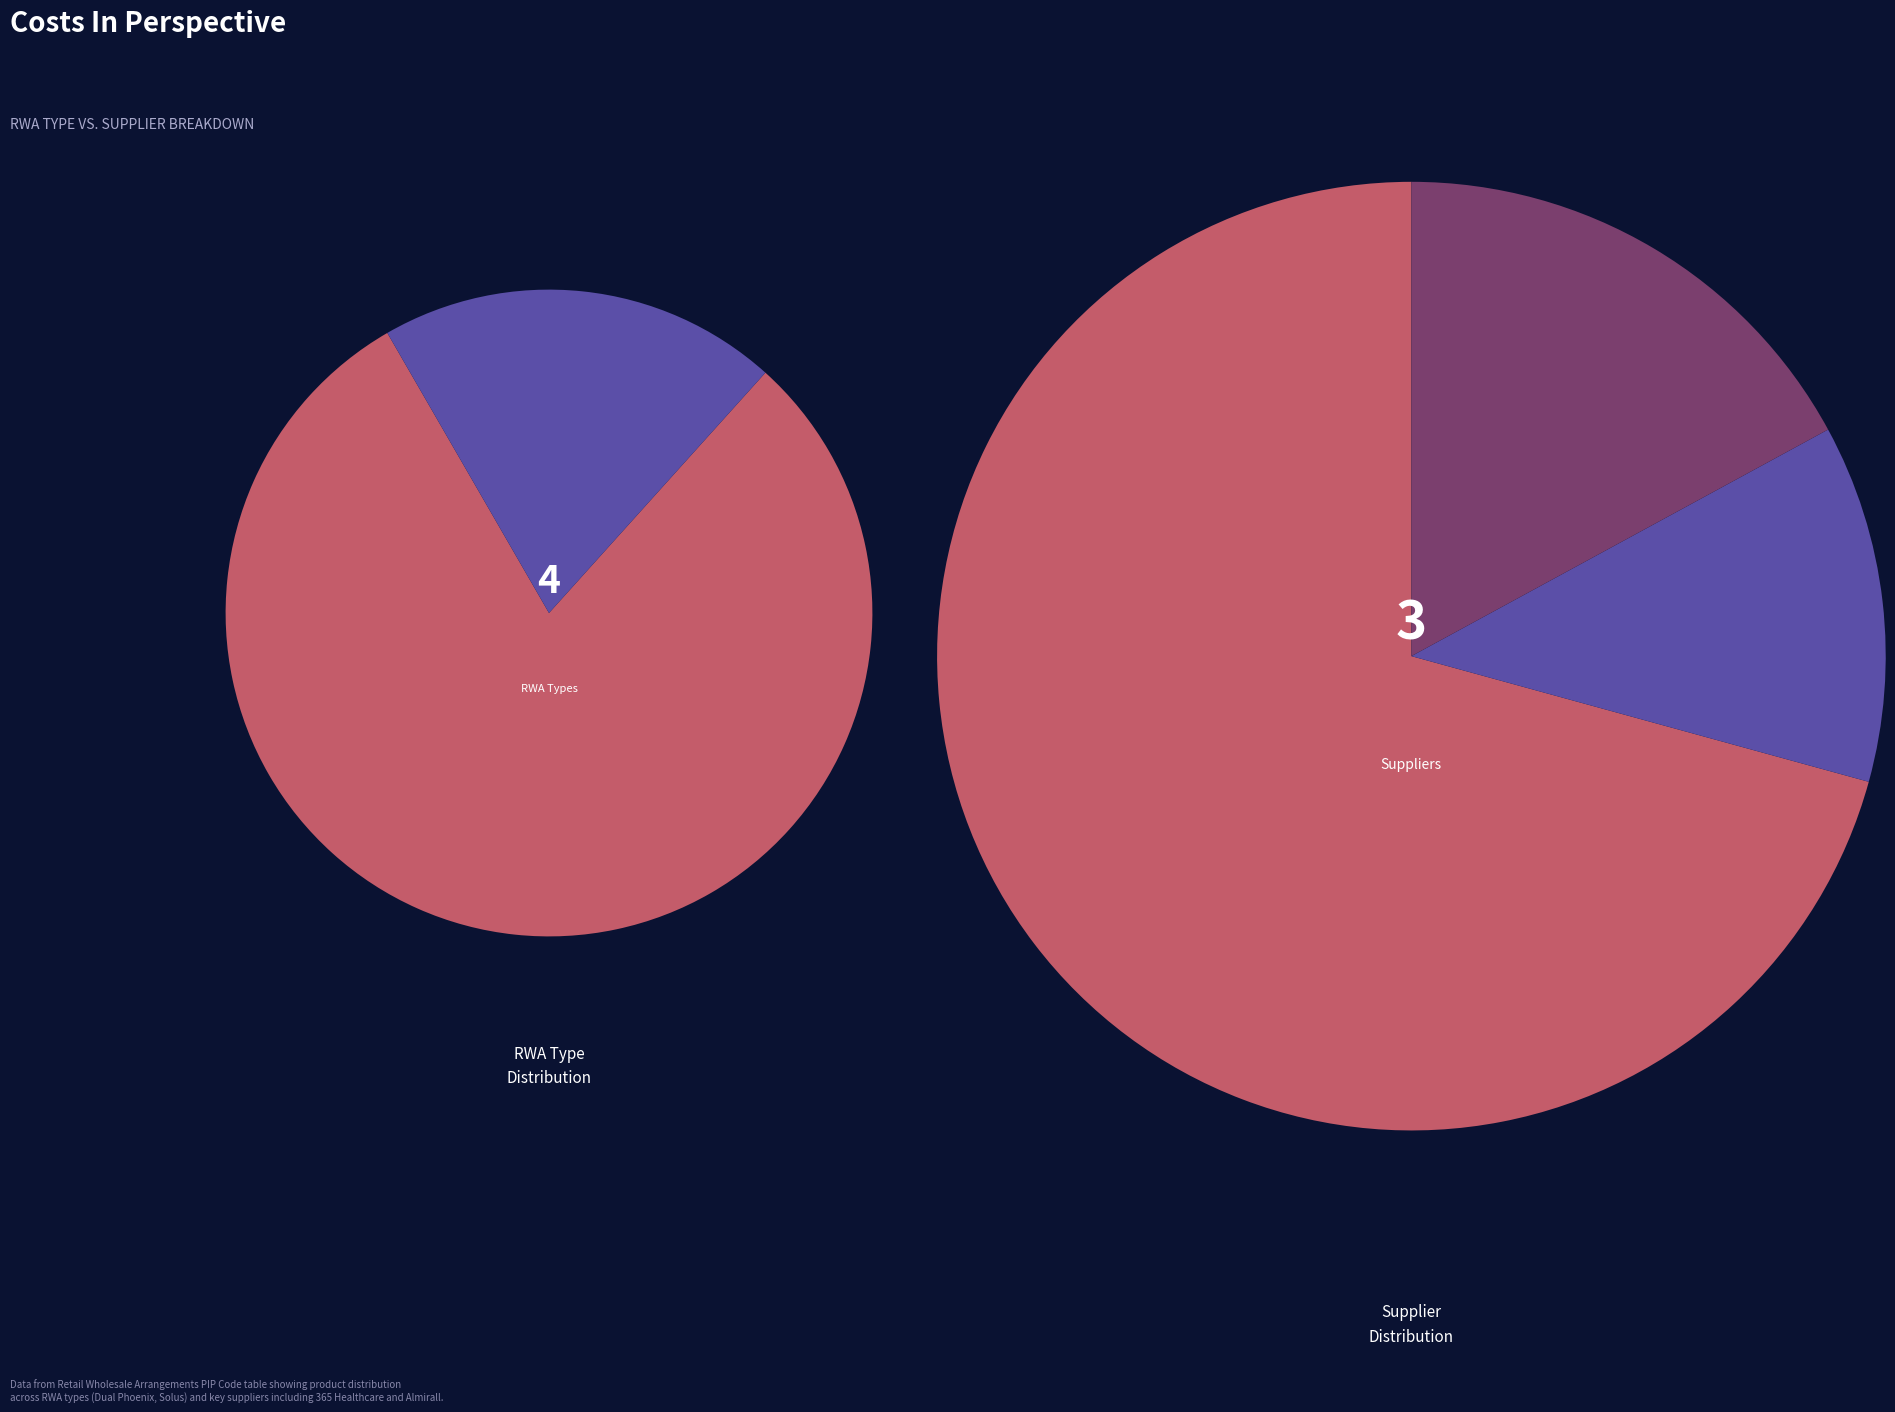

Approximately how many times larger is the value at Solus compared to Dual Phoenix?

0.2